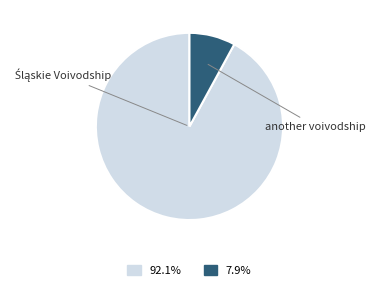

Is there a majority slice in this chart?

Yes